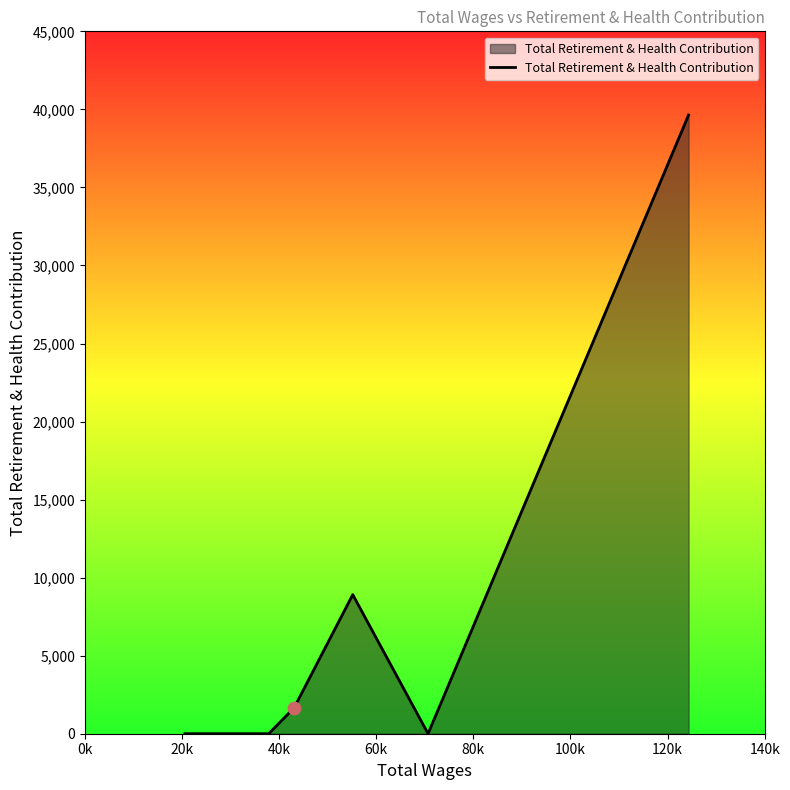

How many interior local peaks (higher than both neighbors) does the data have?

1